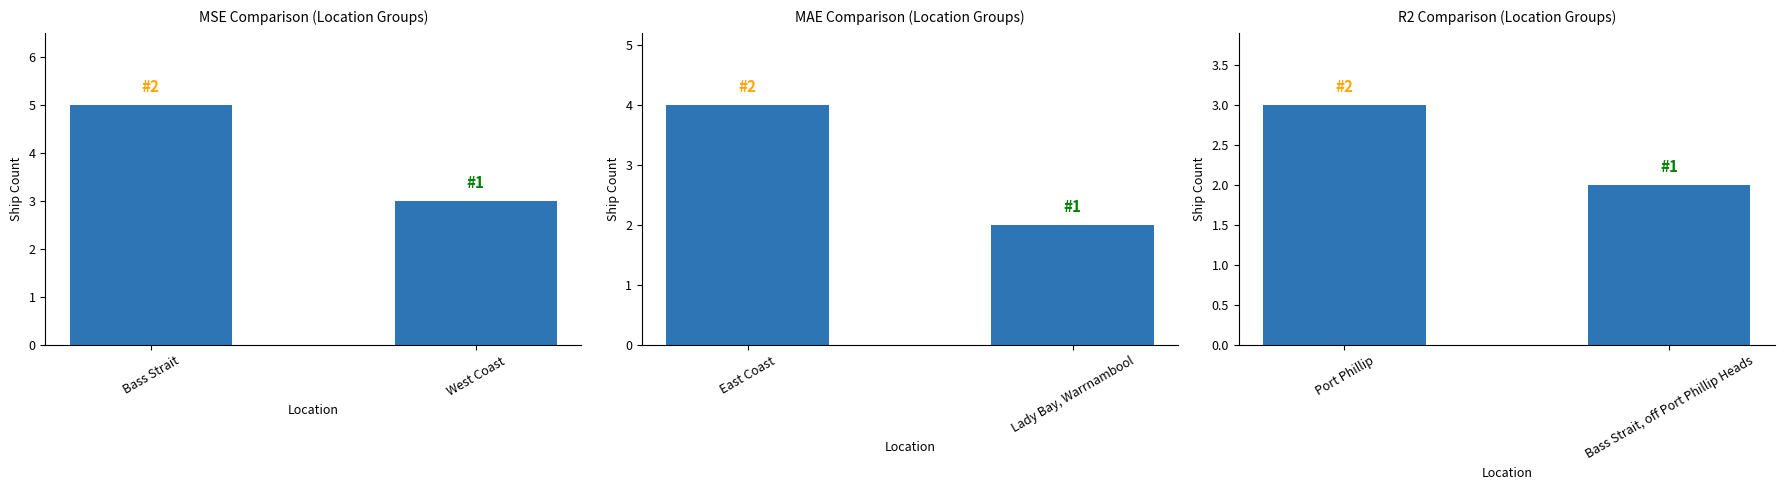

Does the chart contain stacked bars?

No